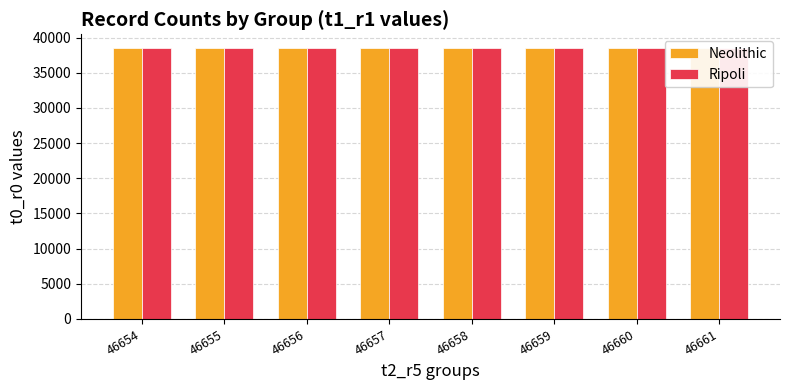

At which label does Neolithic first exceed 38545?

46659